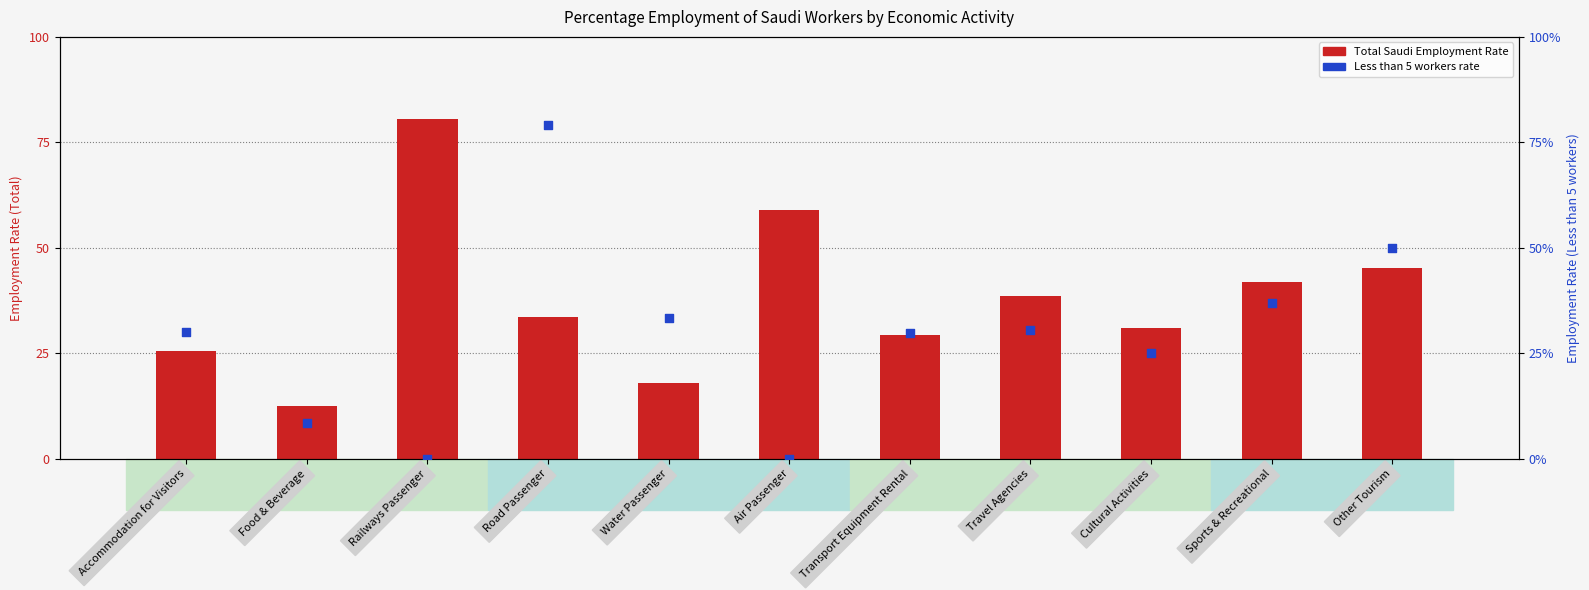

Which series has the largest total across all categories?

Total (Saudi Employment Rate)